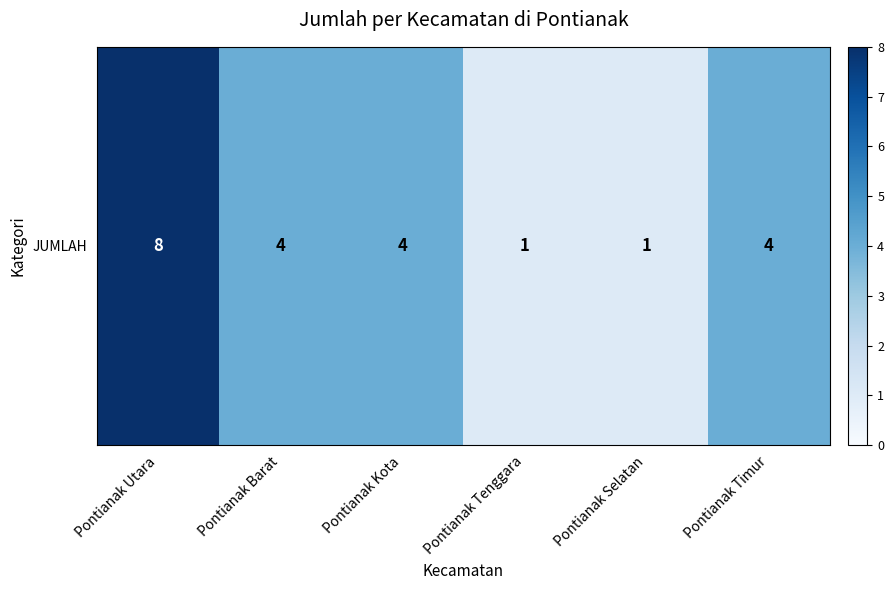

How many categories are shown in the chart?

6